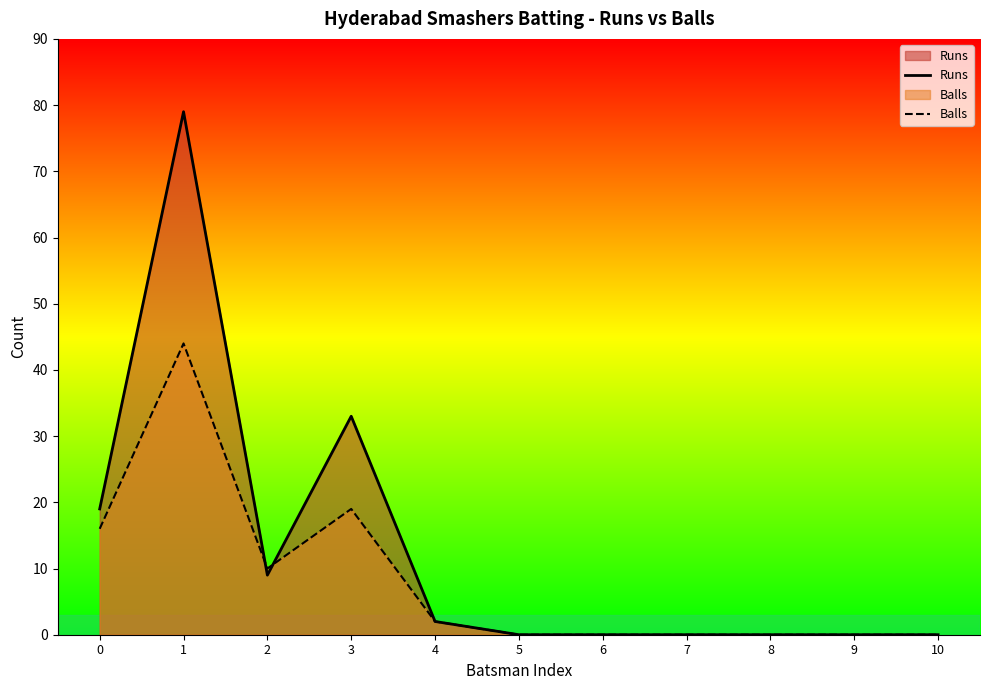

What are all the series names shown in the legend?

Runs, Balls